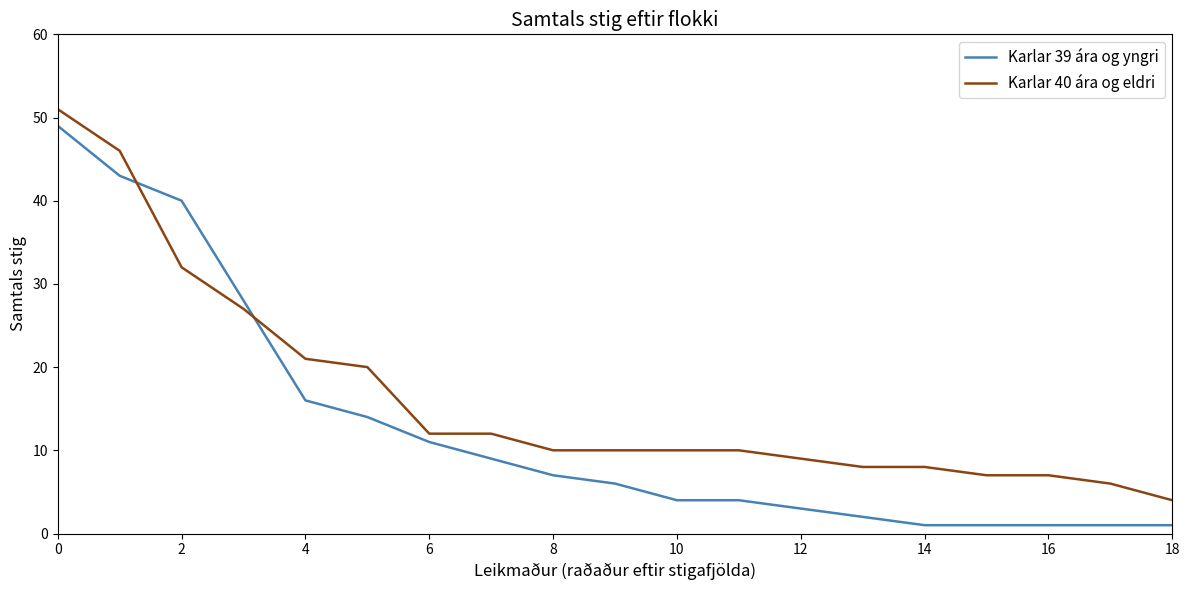

What are all the series names shown in the legend?

Karlar 39 ára og yngri, Karlar 40 ára og eldri